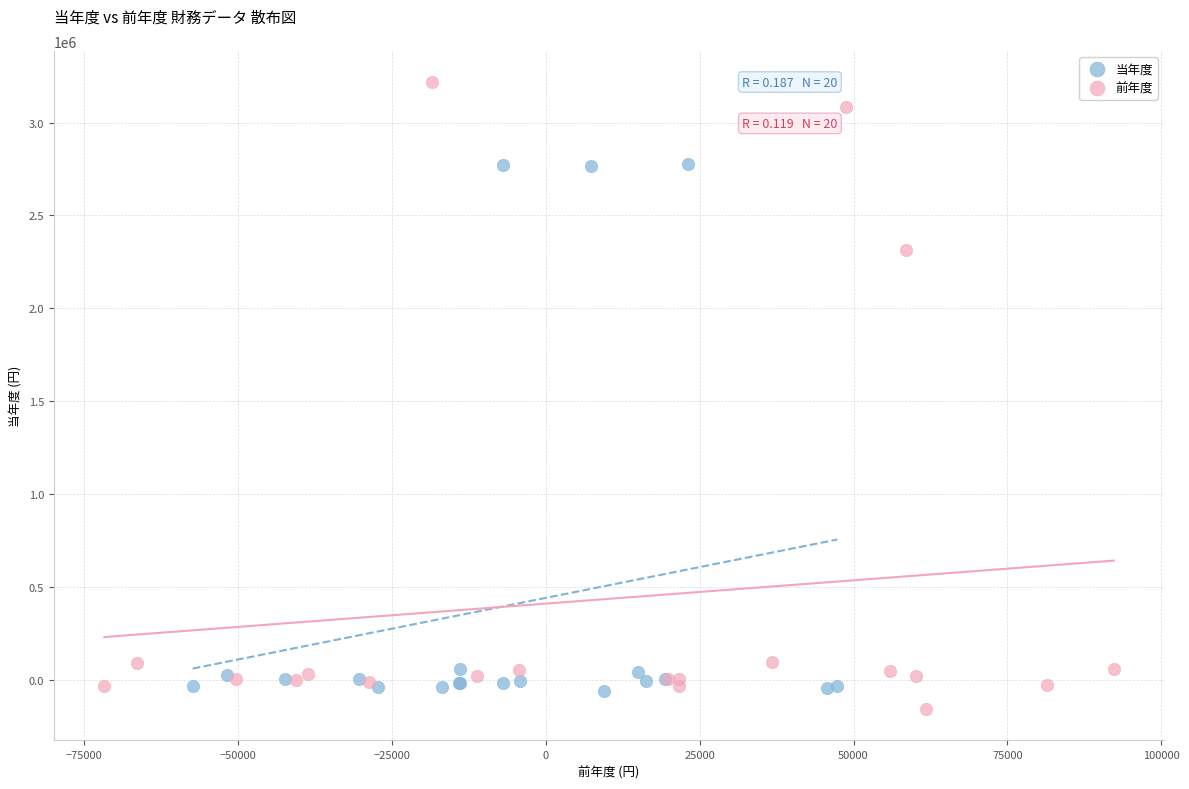

Which series has the widest spread of Y values?

前年度